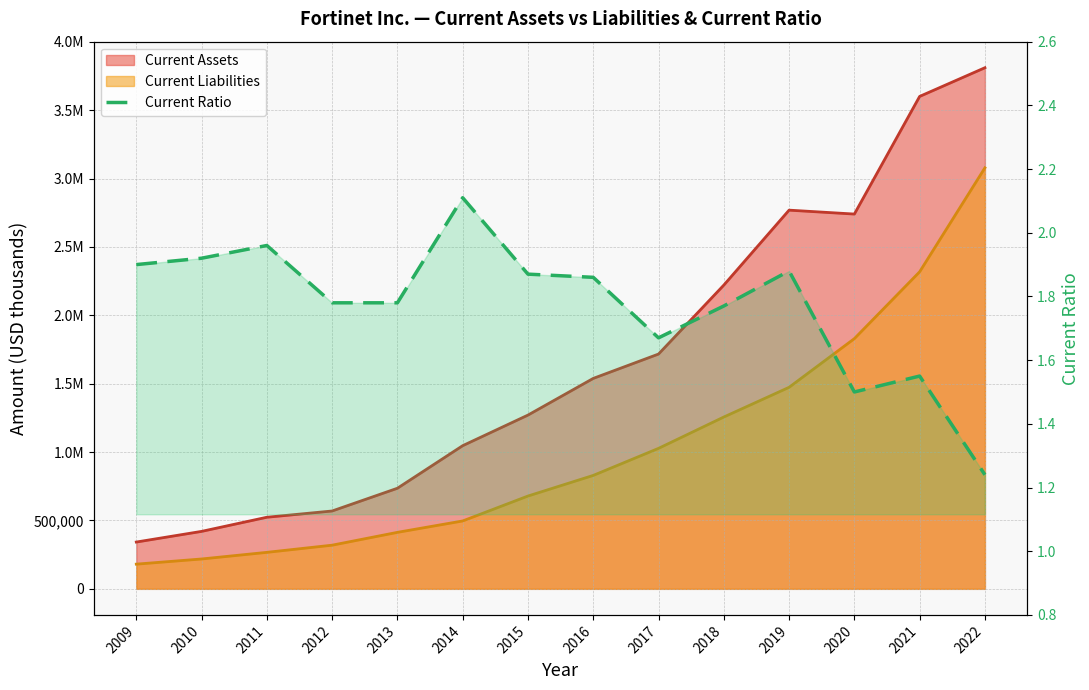

What is the difference between the maximum and minimum values?

0.9